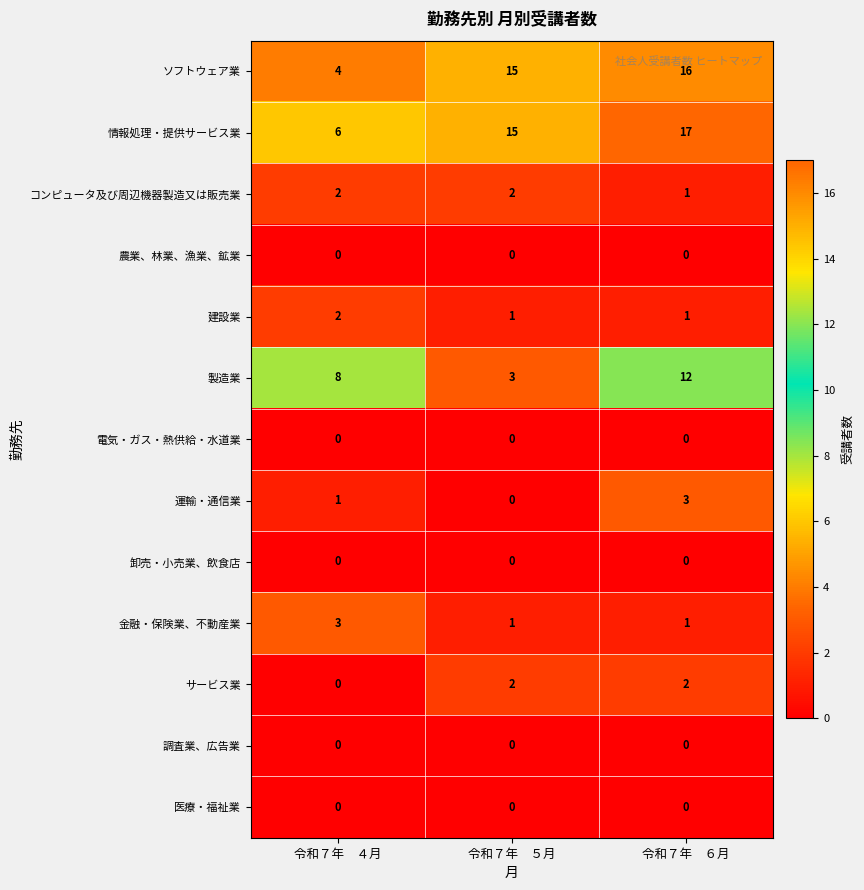

What is the maximum value for 製造業?

12